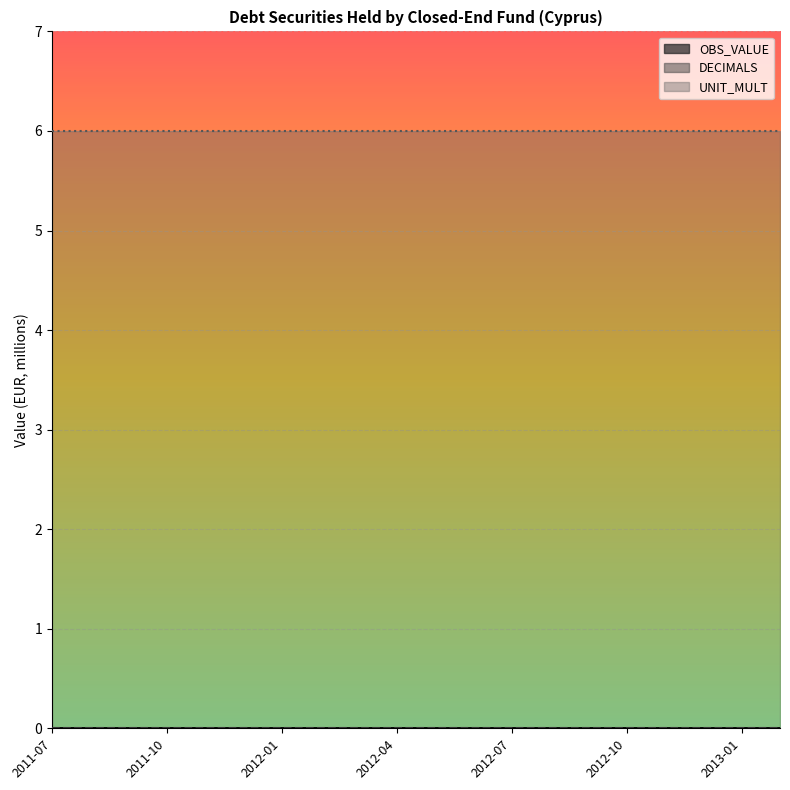

Reading left to right, list all the values displayed in this chart.

OBS_VALUE: 0	0	0	0	0	0	0	0	0	0	0	0	0	0	0	0	0	0	0	0
DECIMALS: 0	0	0	0	0	0	0	0	0	0	0	0	0	0	0	0	0	0	0	0
UNIT_MULT: 6	6	6	6	6	6	6	6	6	6	6	6	6	6	6	6	6	6	6	6